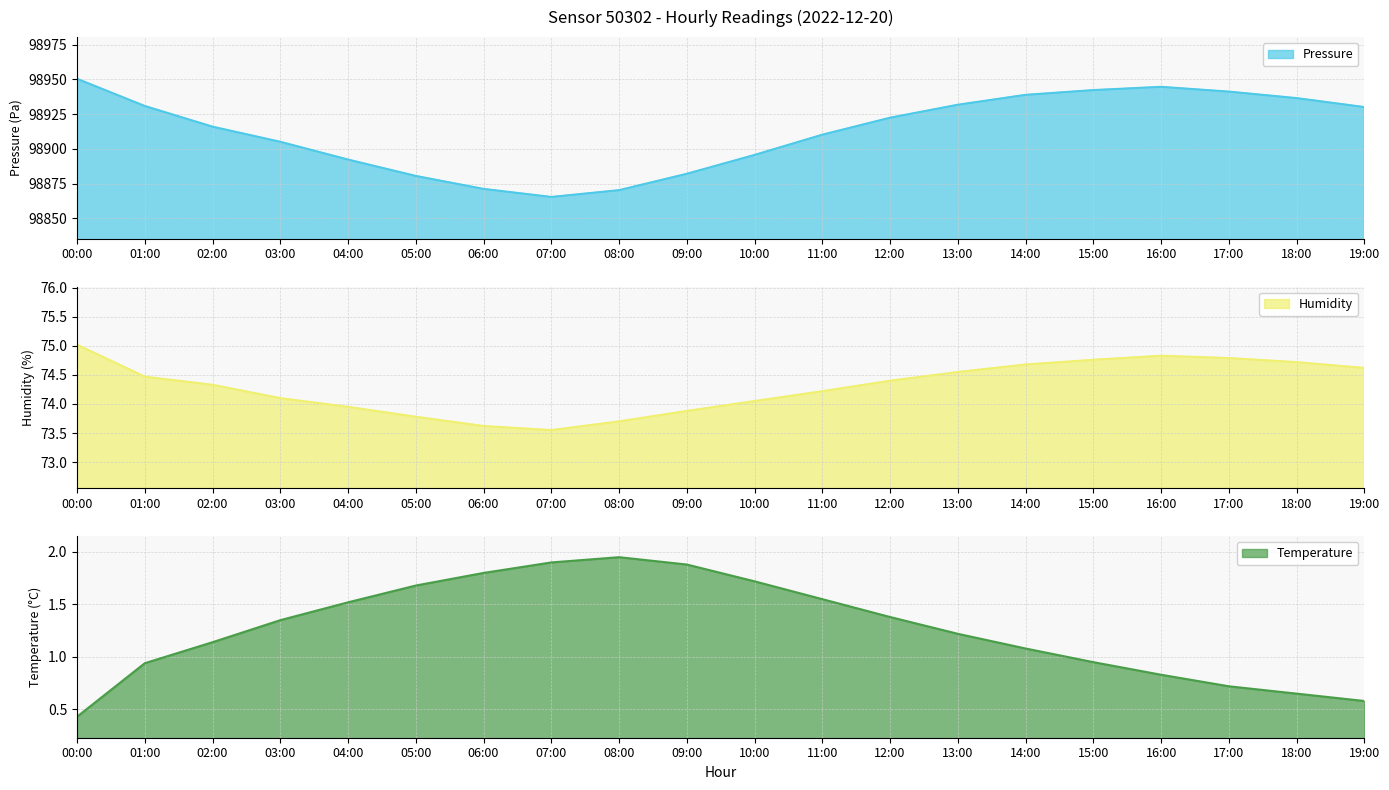

Reading left to right, transcribe all the data shown in this chart.

pressure: 98950.4	98930.9	98916.0	98905.1	98892.3	98880.6	98871.2	98865.4	98870.3	98882.1	98895.7	98910.2	98922.4	98931.8	98938.9	98942.3	98944.7	98941.2	98936.6	98930.1
humidity: 75.0	74.5	74.3	74.1	74.0	73.8	73.6	73.5	73.7	73.9	74.0	74.2	74.4	74.5	74.7	74.8	74.8	74.8	74.7	74.6
temperature: 0.4	0.9	1.1	1.4	1.5	1.7	1.8	1.9	1.9	1.9	1.7	1.6	1.4	1.2	1.1	0.9	0.8	0.7	0.7	0.6